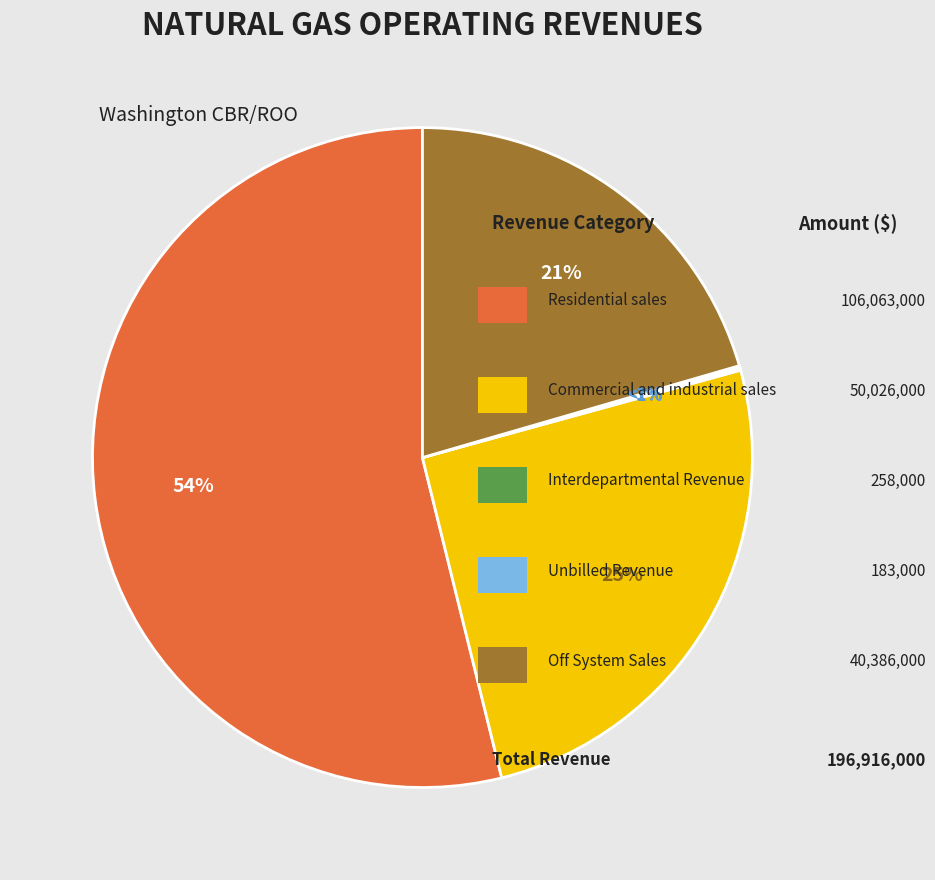

Which slice is the largest?

Residential sales